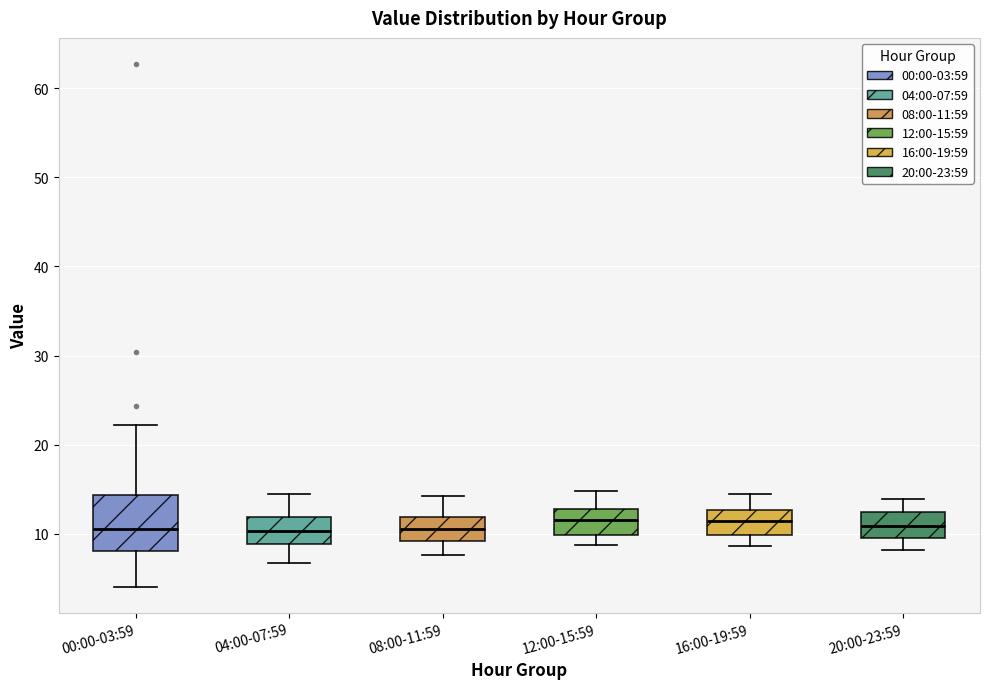

Reading left to right, read every box against the y-axis: the position of its median line, the range the box covers, and the ends of its whiskers. The values are not printed on the chart, so give them approximately, as read against the axis.

00:00-03:59: median 11, box 8 to 14, whiskers 4 to 22
04:00-07:59: median 10, box 9 to 12, whiskers 7 to 15
08:00-11:59: median 11, box 9 to 12, whiskers 8 to 14
12:00-15:59: median 12, box 10 to 13, whiskers 9 to 15
16:00-19:59: median 11, box 10 to 13, whiskers 9 to 15
20:00-23:59: median 11, box 10 to 12, whiskers 8 to 14